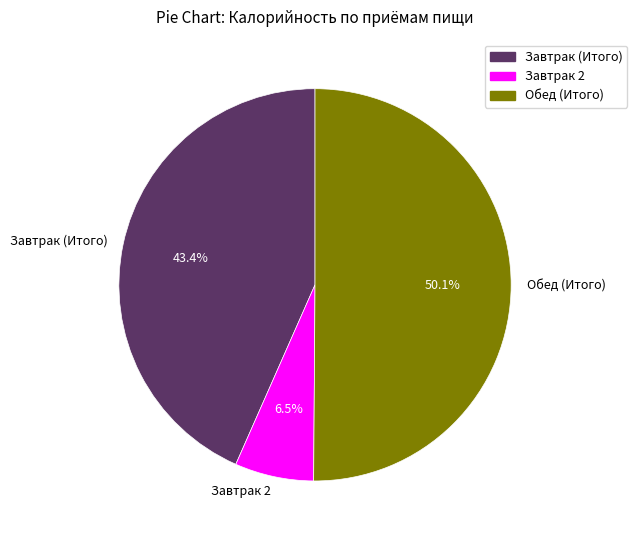

To the nearest percent, what is the difference between the Обед (Итого) and Завтрак 2 slice percentages?

44%